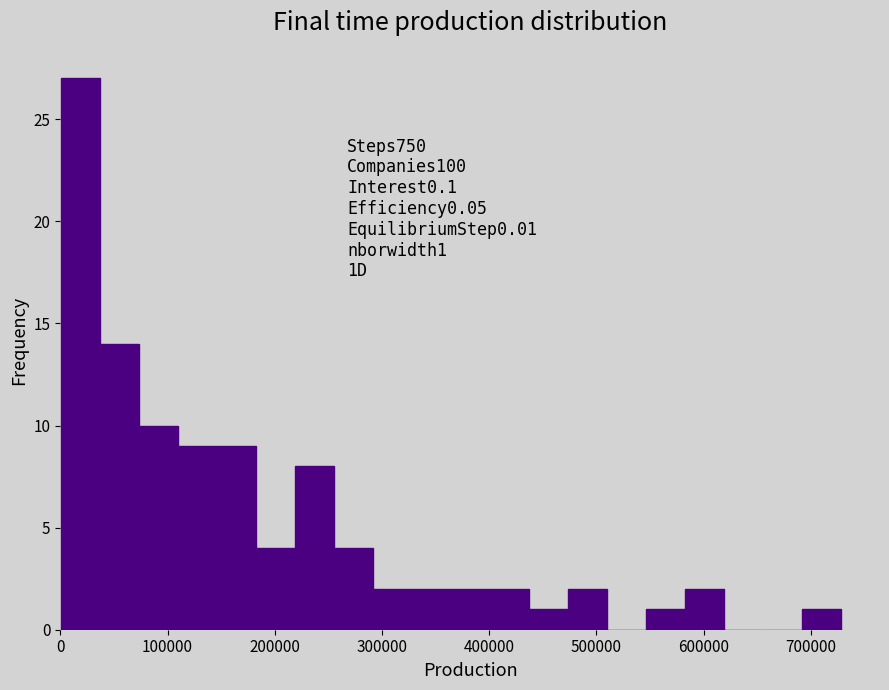

Read against the x-axis, roughly where is the centre of the tallest bar?

20000